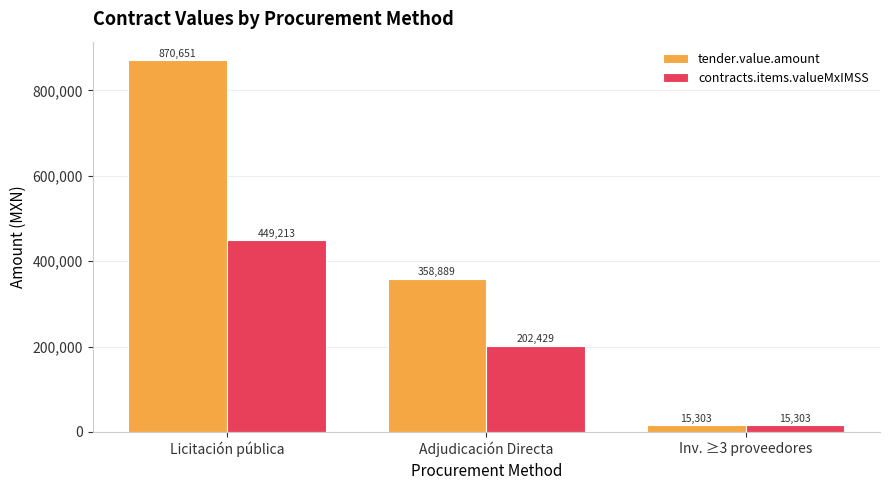

Does the chart contain stacked bars?

No